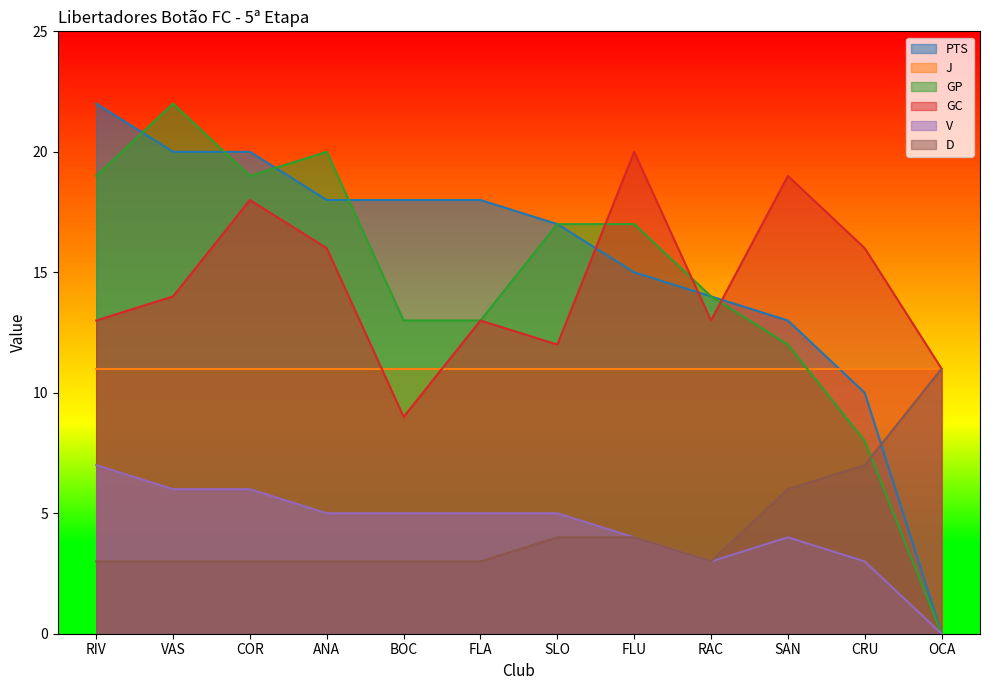

What is the greatest value displayed?

22